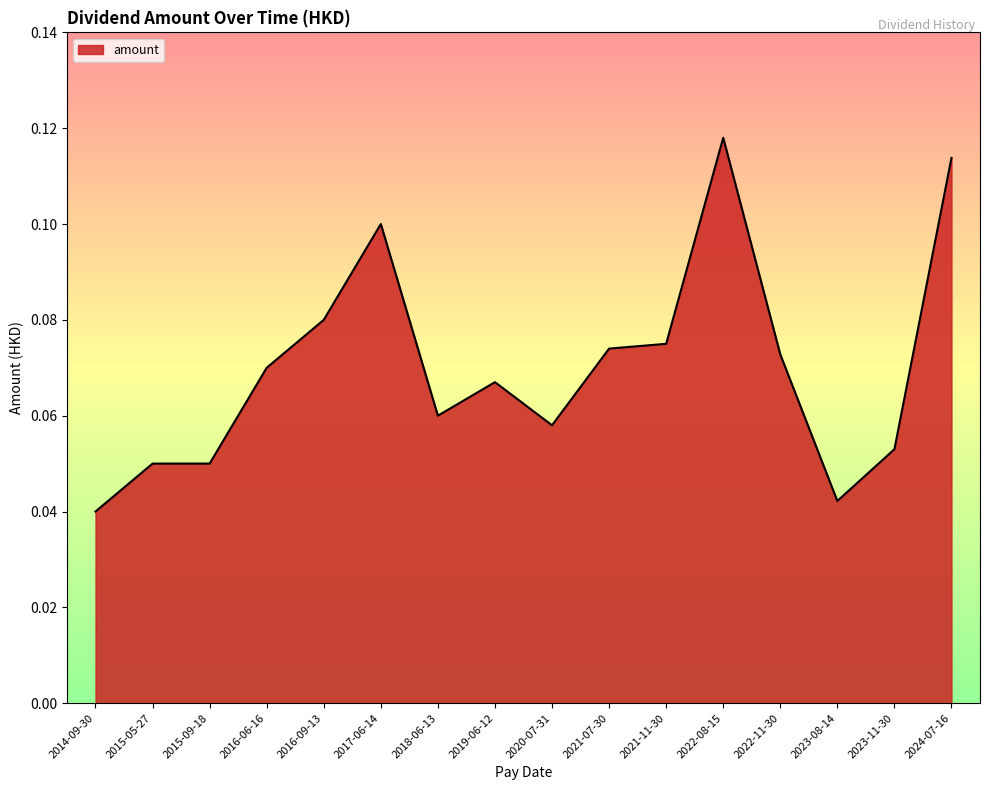

How many lines are shown in the chart?

1